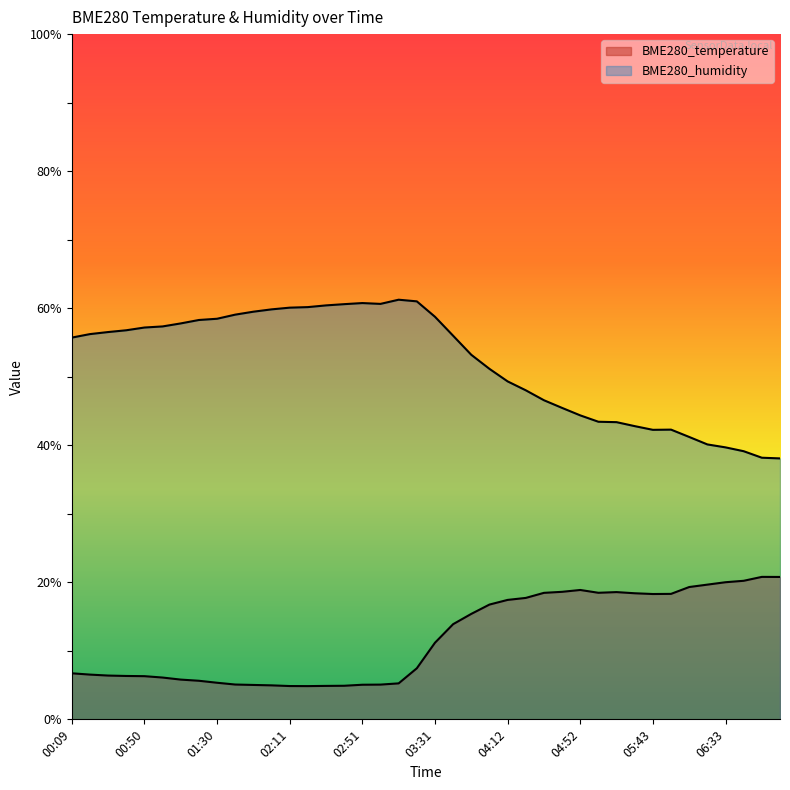

List the labels in order of BME280_humidity value, largest first.

03:11, 03:21, 02:51, 03:01, 02:41, 02:31, 02:21, 02:11, 02:01, 01:50, 01:40, 03:31, 01:30, 01:20, 01:10, 01:00, 00:50, 00:40, 00:30, 00:19, 03:42, 00:09, 03:52, 04:02, 04:12, 04:22, 04:32, 04:42, 04:52, 05:02, 05:12, 05:33, 05:53, 05:43, 06:13, 06:23, 06:33, 06:43, 06:53, 07:04